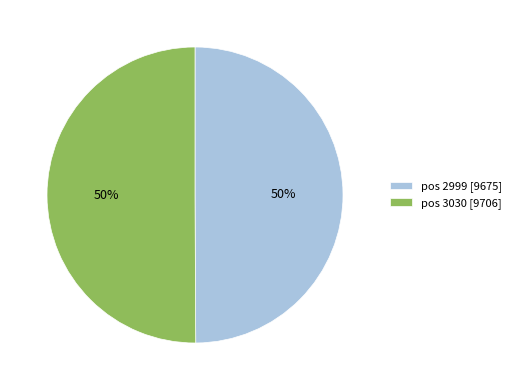

Combined, do pos 2999 [9675] and pos 3030 [9706] account for over 50%?

Yes